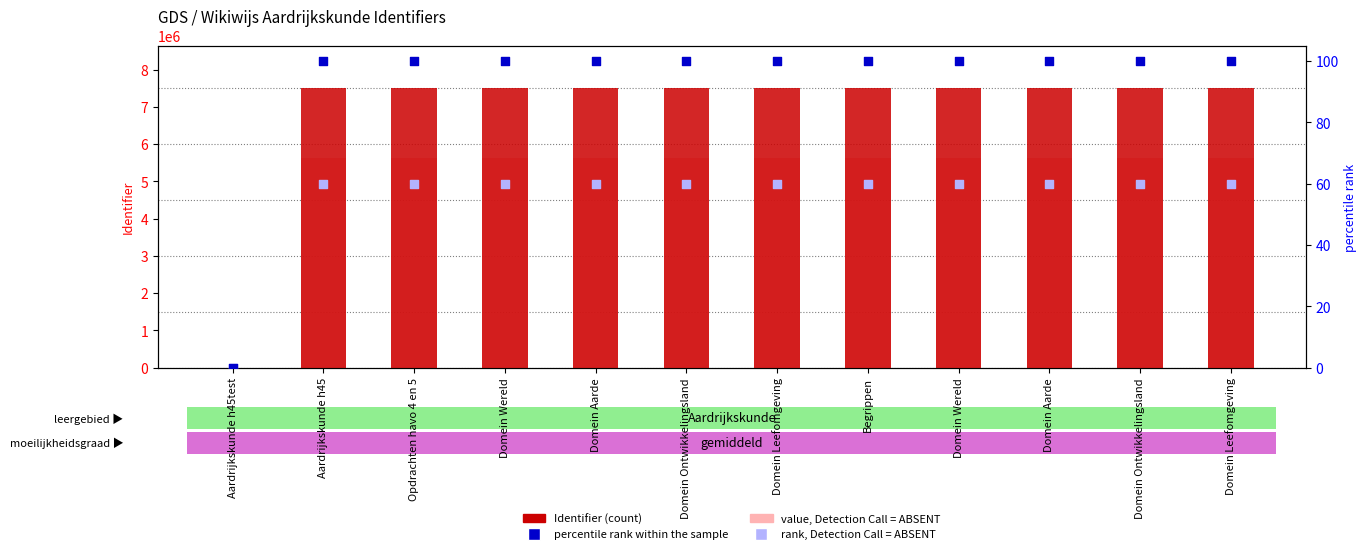

What are all the series names shown in the legend?

Identifier (count), value, Detection Call = ABSENT, percentile rank within the sample, rank, Detection Call = ABSENT